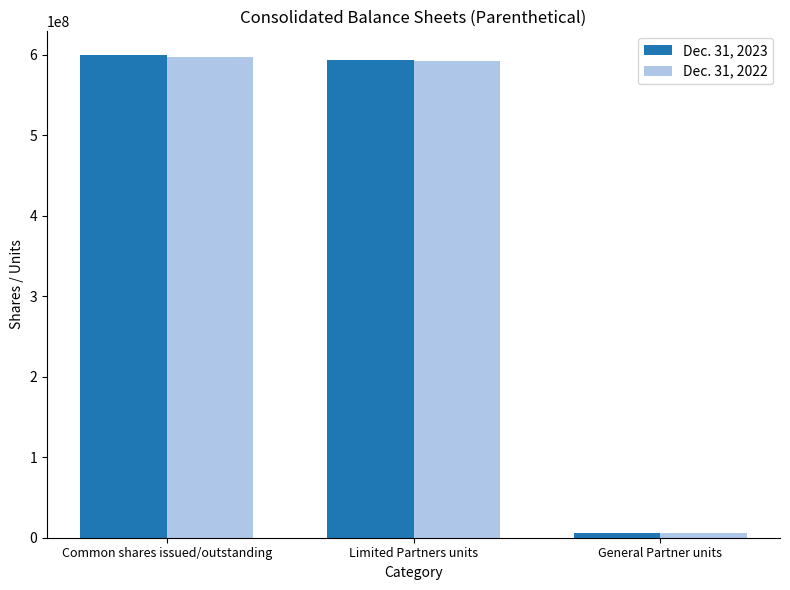

Are the bars grouped side by side (vs. stacked)?

Yes